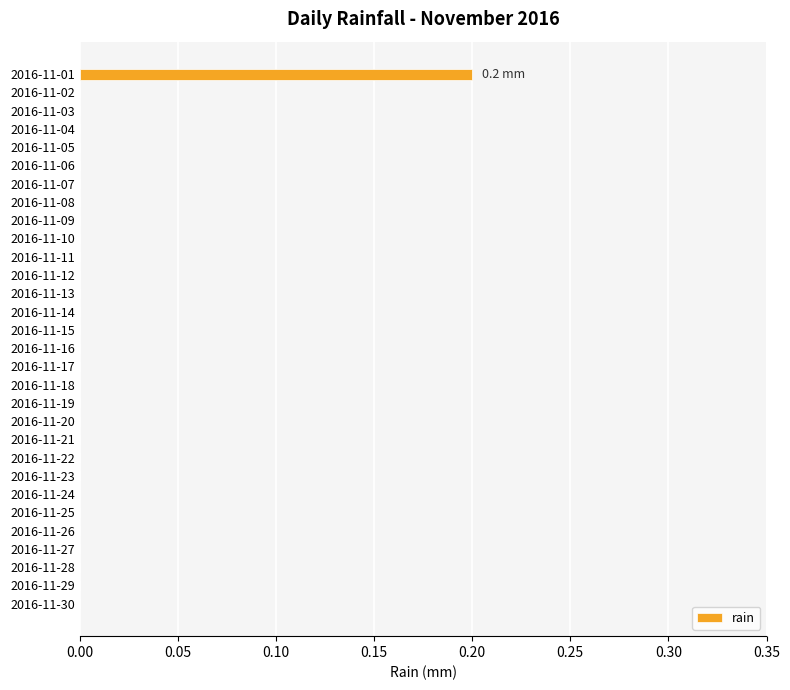

Which category has the highest value across all series?

2016-11-01